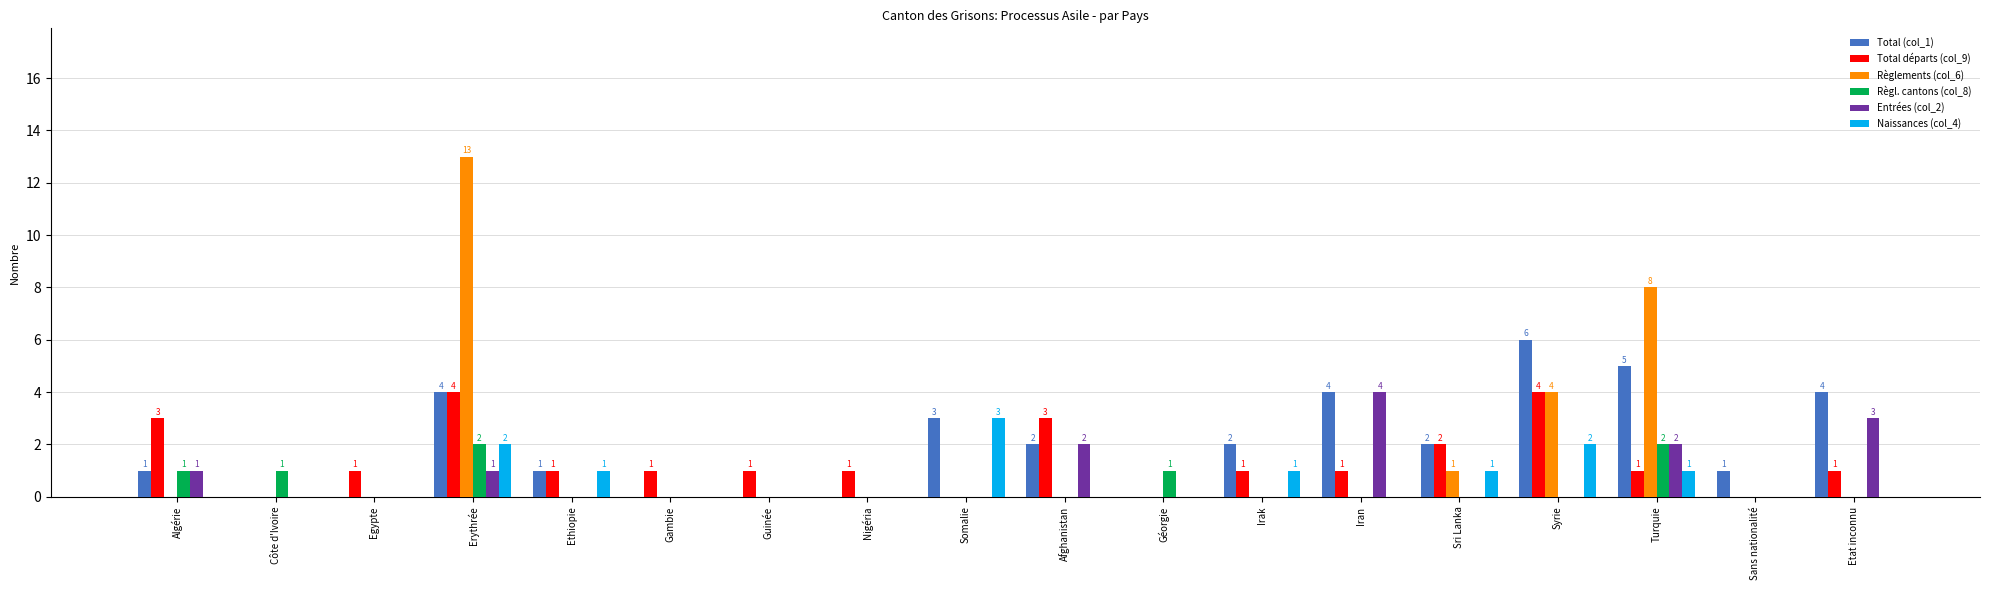

Which category has the highest value across all series?

Erythrée